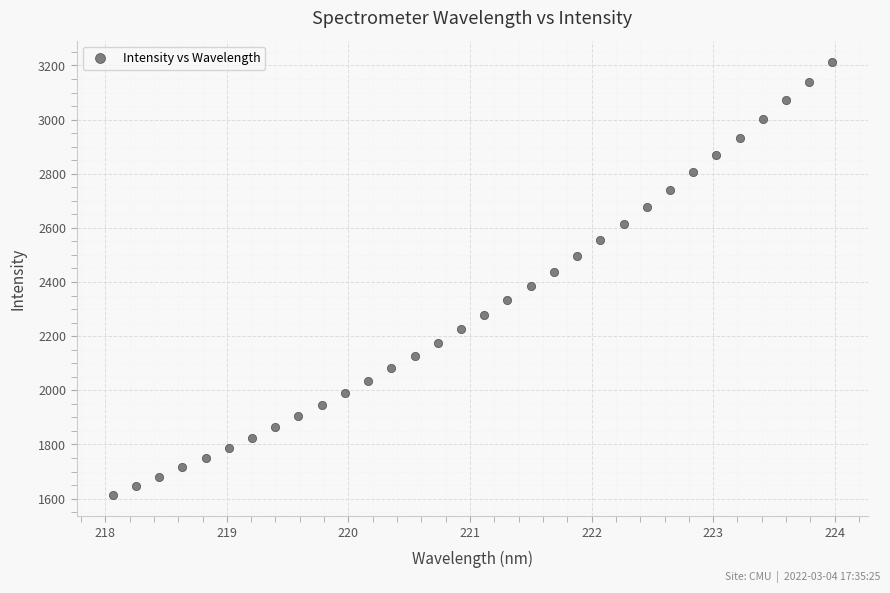

What is the range of X values (max minus min)?

5.9